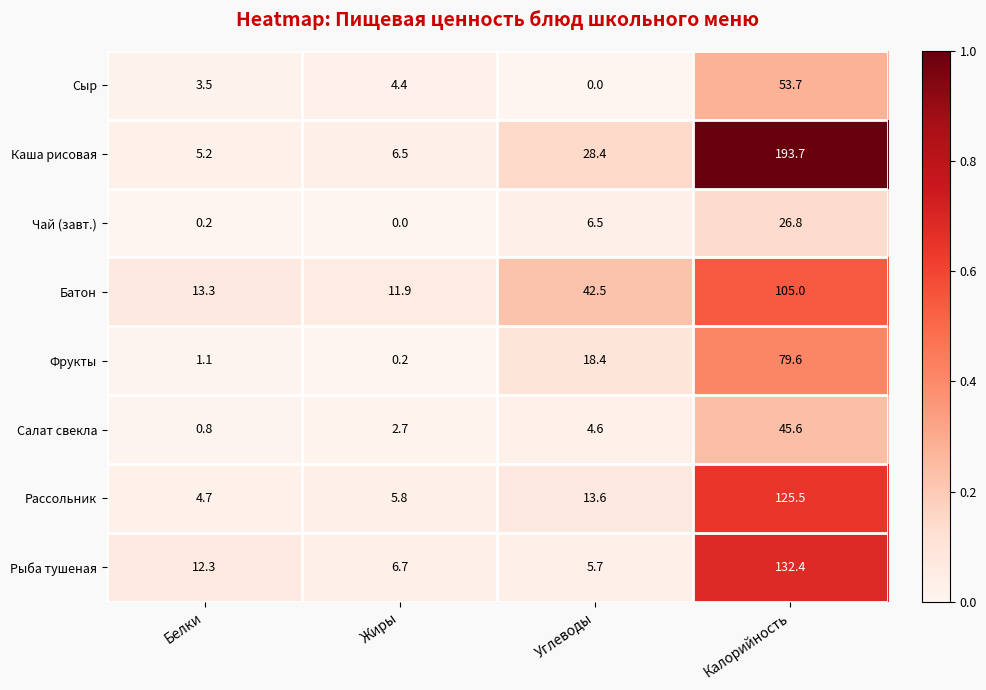

At how many categories does at least one series exceed 0?

4